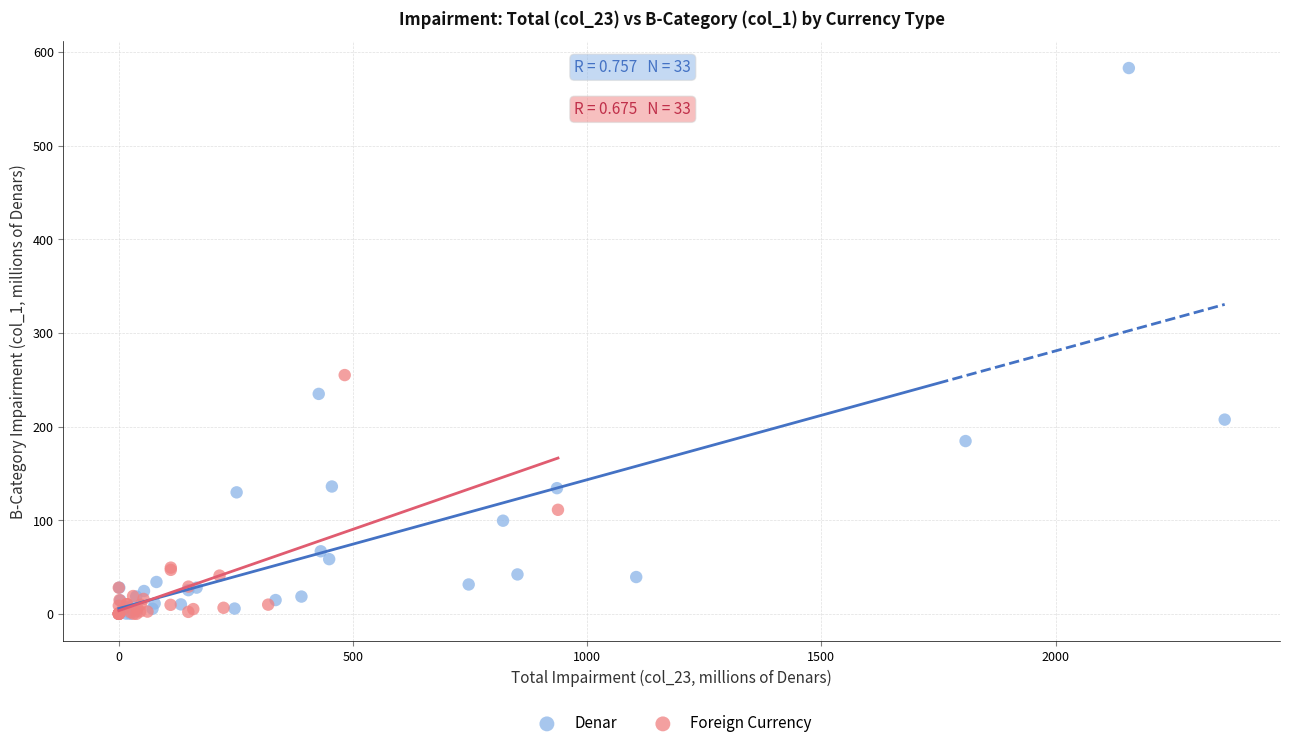

Which series contains the highest Y value?

Denar